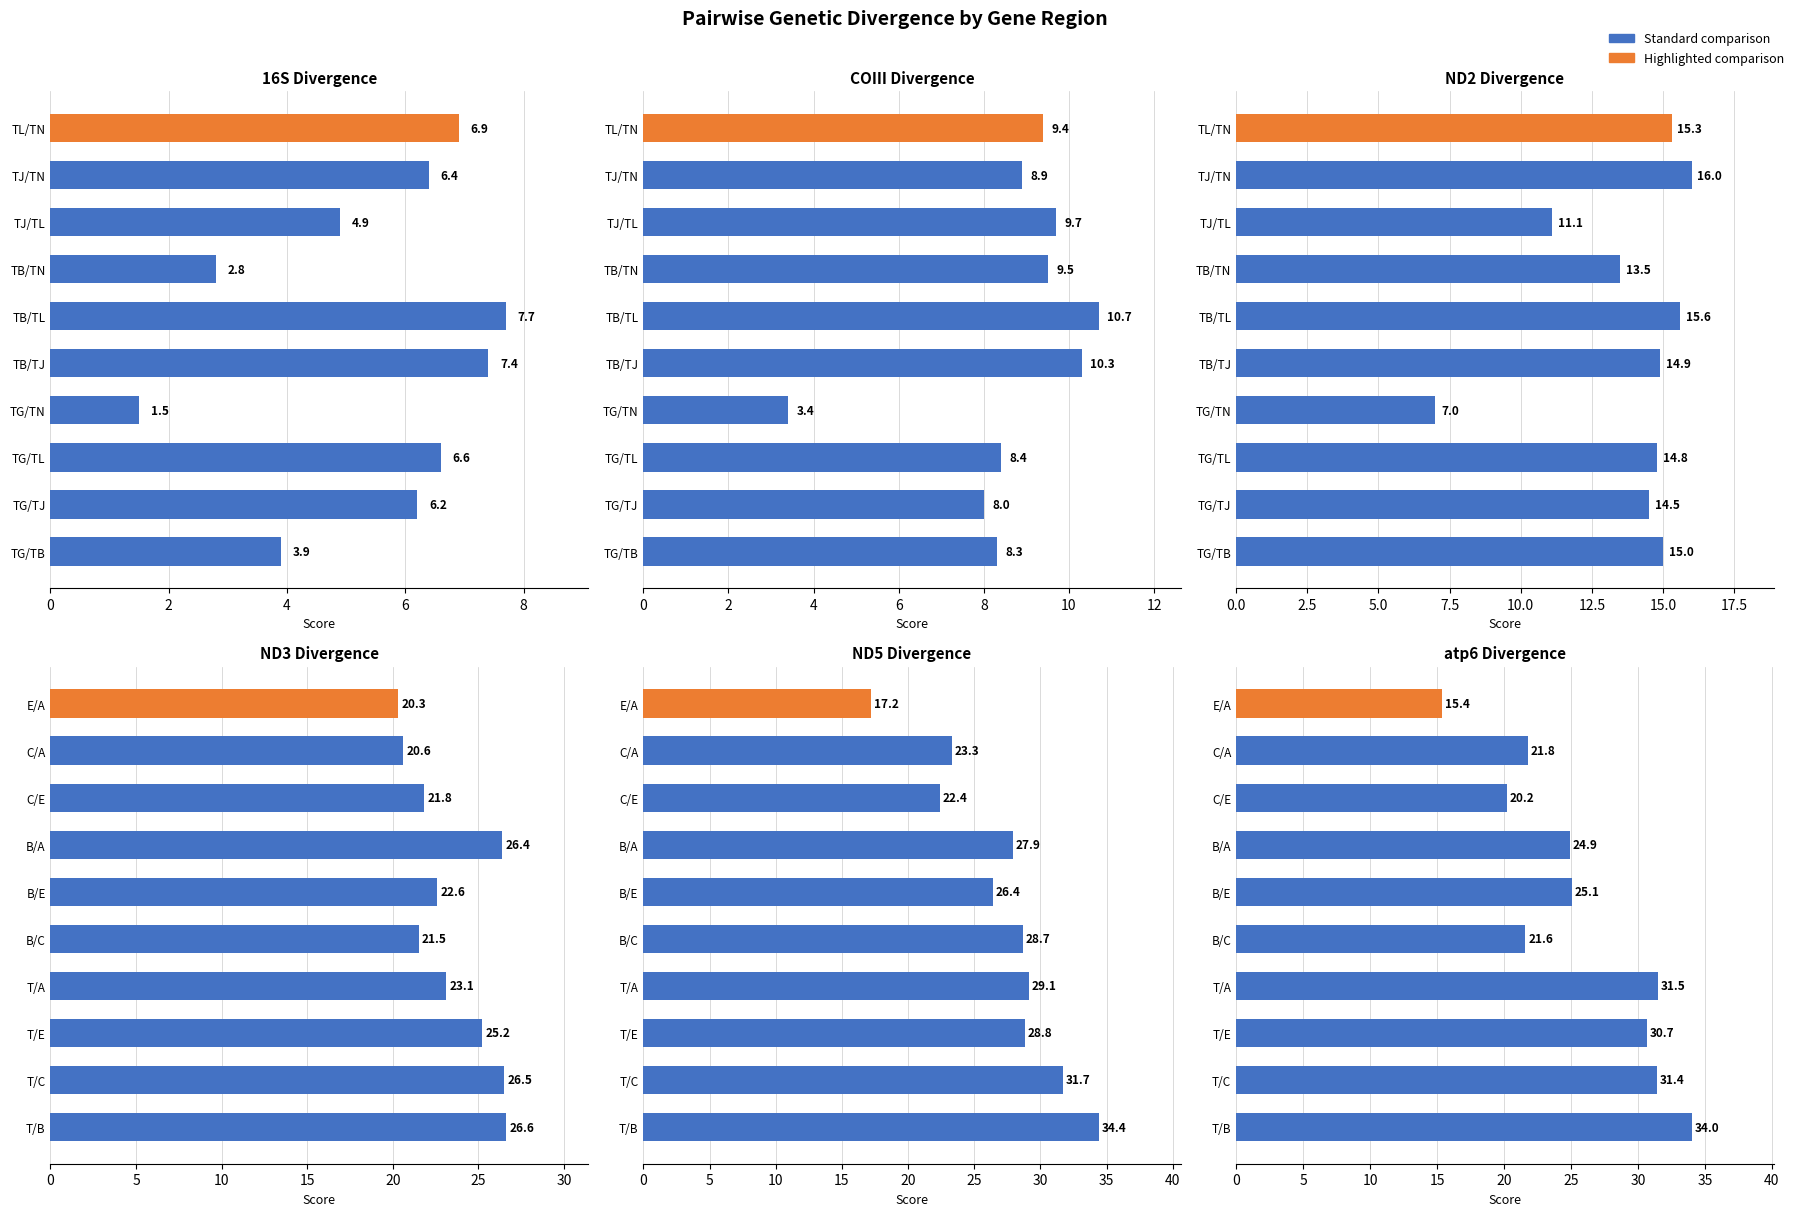

How many values in the ND5 series exceed 28?

5